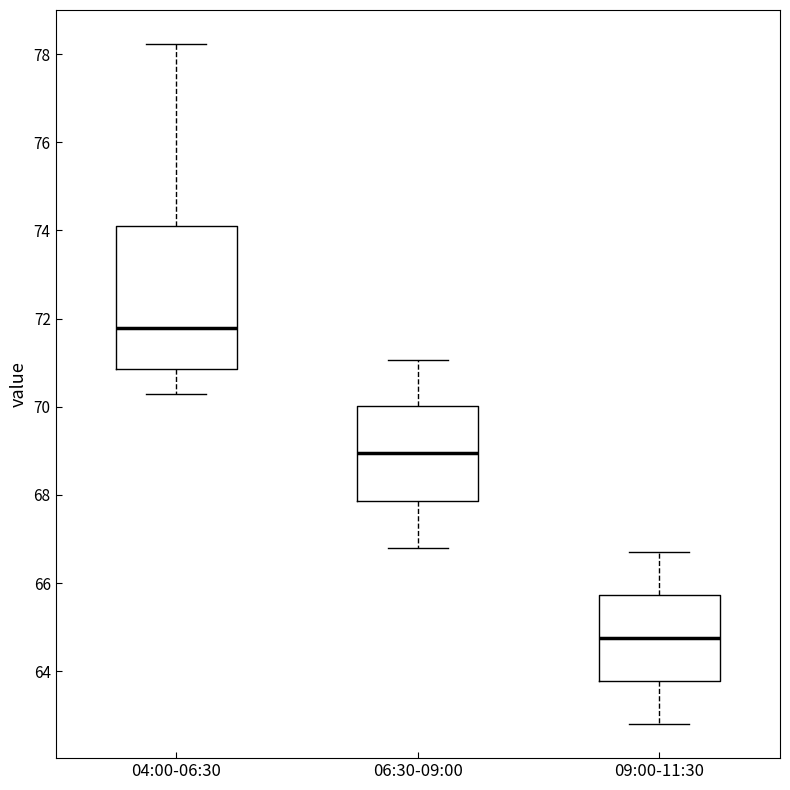

Reading left to right, read every box against the y-axis: the position of its median line, the range the box covers, and the ends of its whiskers. The values are not printed on the chart, so give them approximately, as read against the axis.

04:00-06:30: median 71.8, box 70.8 to 74.2, whiskers 70.2 to 78.2
06:30-09:00: median 69.0, box 67.8 to 70.0, whiskers 66.8 to 71.0
09:00-11:30: median 64.8, box 63.8 to 65.8, whiskers 62.8 to 66.8